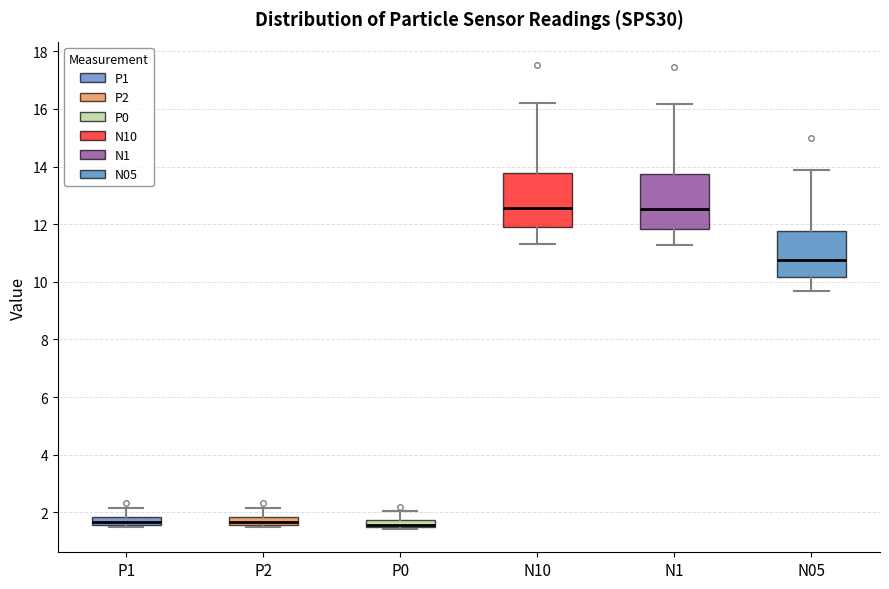

Where is the upper edge of the box for P1 on the y-axis? The values are not printed on the chart, so give them approximately, as read against the axis.

1.8